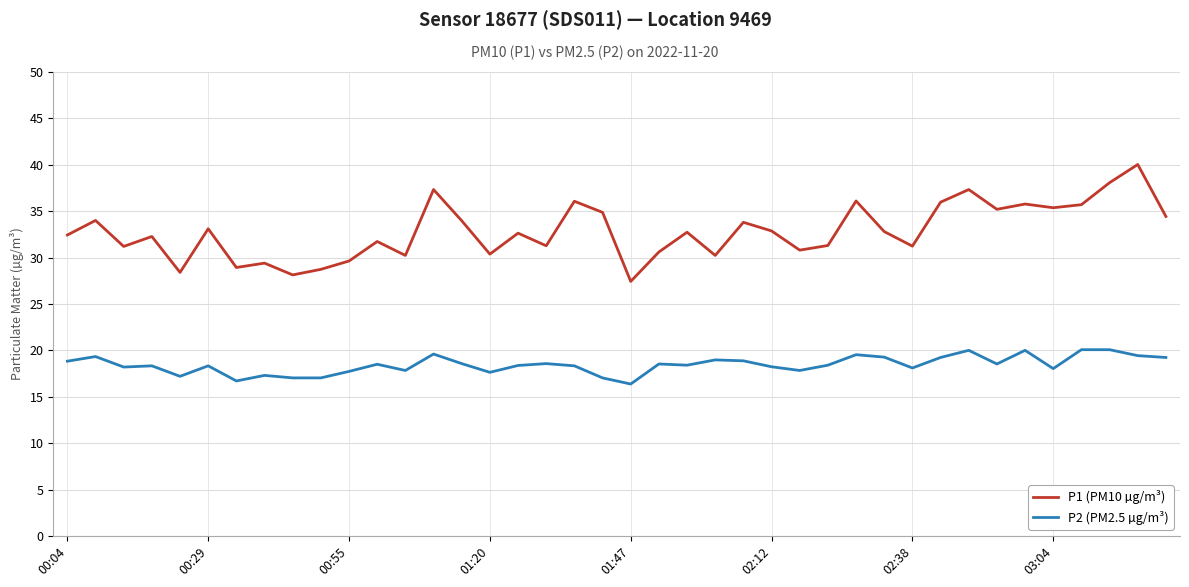

Which series has the largest range (max minus min)?

P1 (PM10 µg/m³)